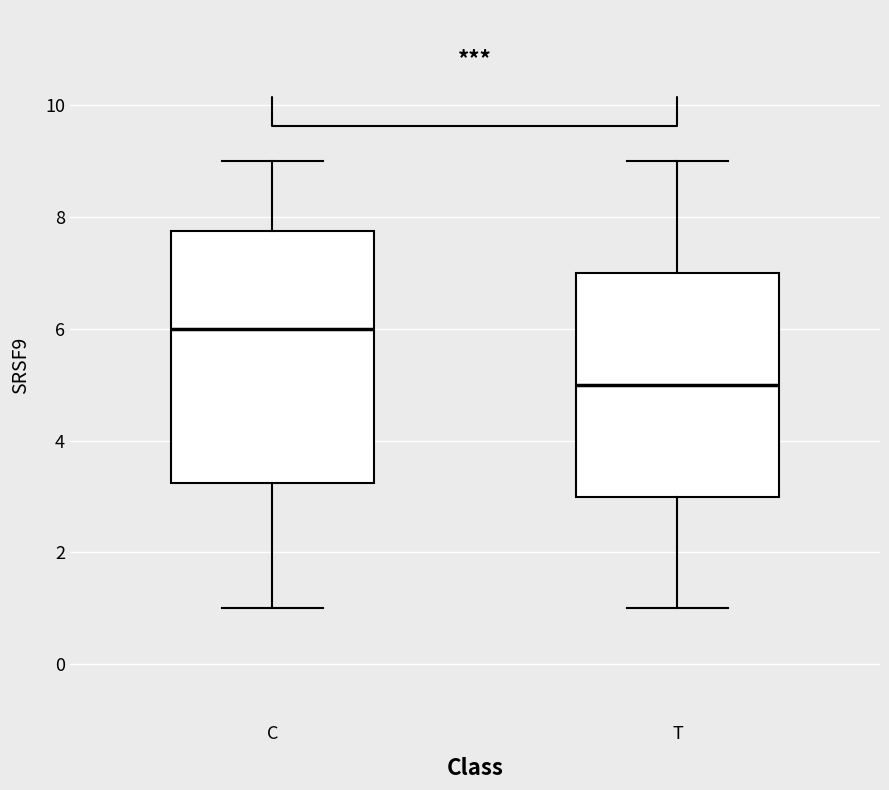

Where does the upper whisker of the box for C end on the y-axis? The values are not printed on the chart, so give them approximately, as read against the axis.

9.0